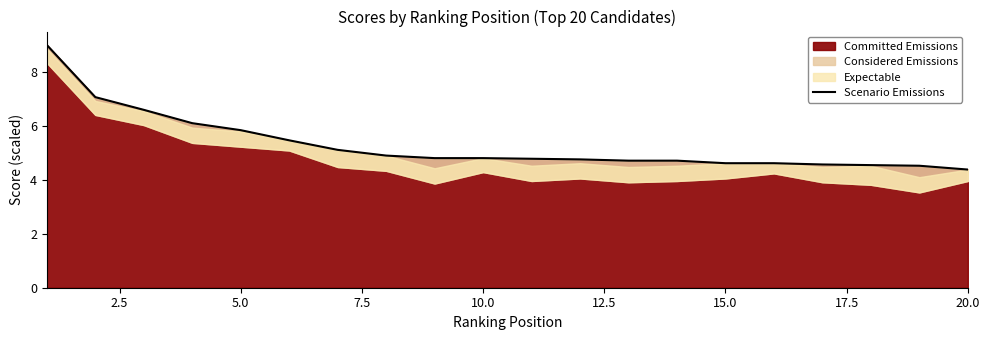

The Committed Emissions series shows 4.4 at 20.0. True or false?

True